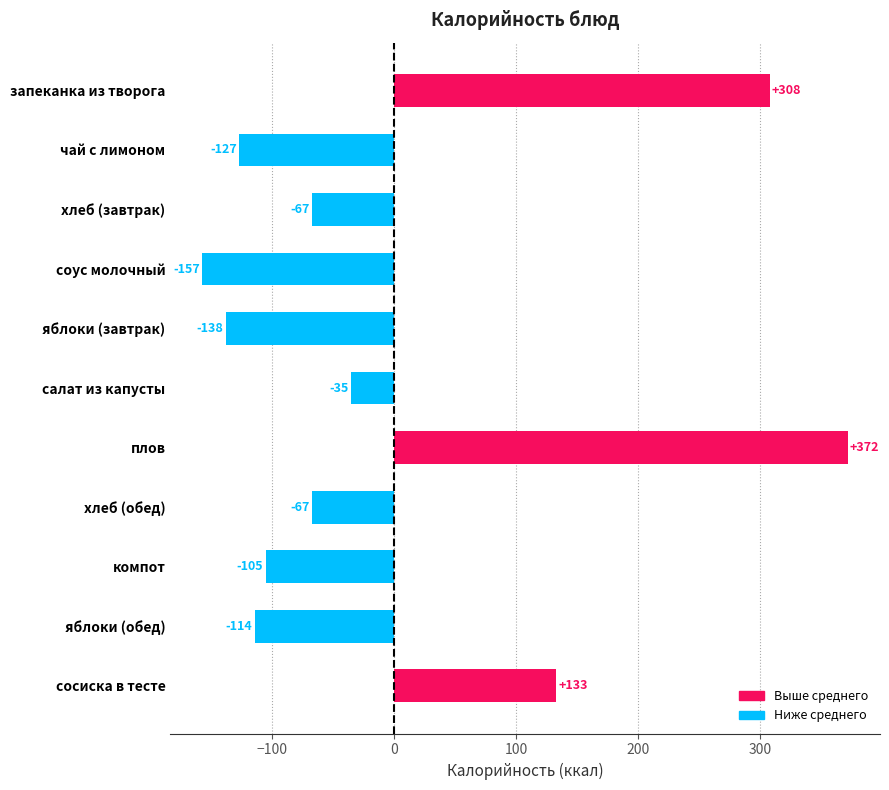

Is it true that the value at соус молочный is -73.0?

False